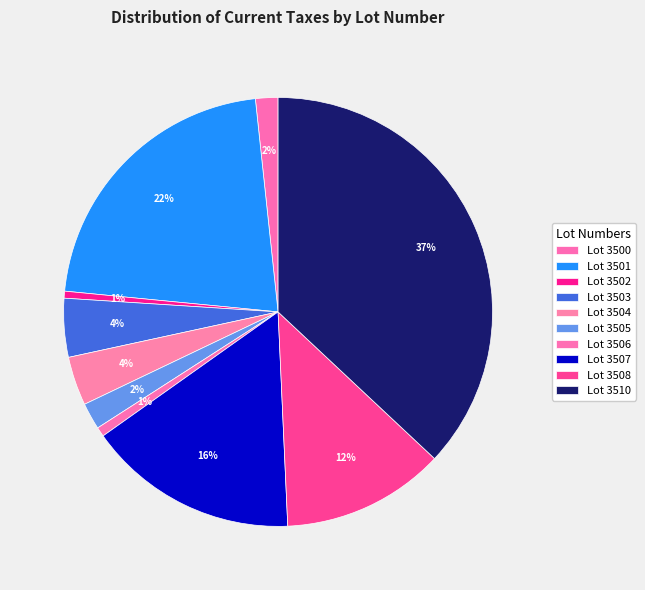

Count the number of slices in the pie.

10